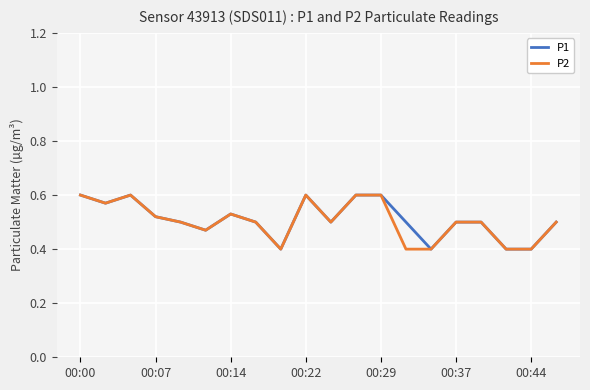

At how many categories does at least one series exceed 0?

20